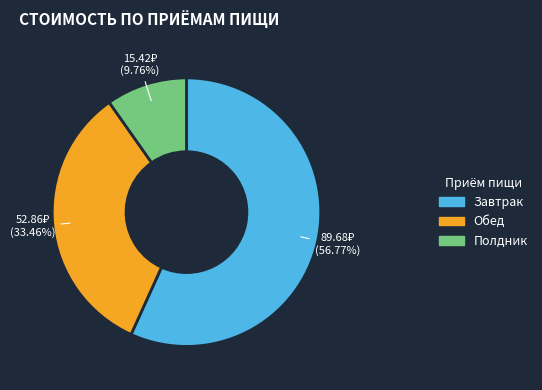

To the nearest percent, what portion does Обед represent?

33%